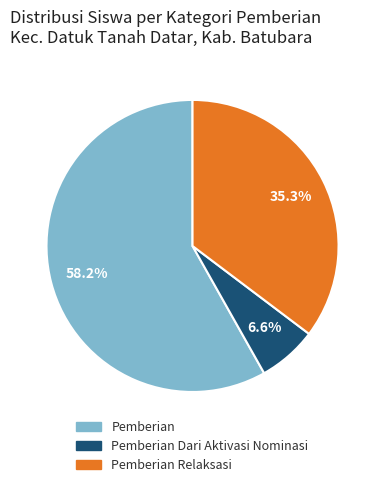

Does any single category account for the majority?

Yes